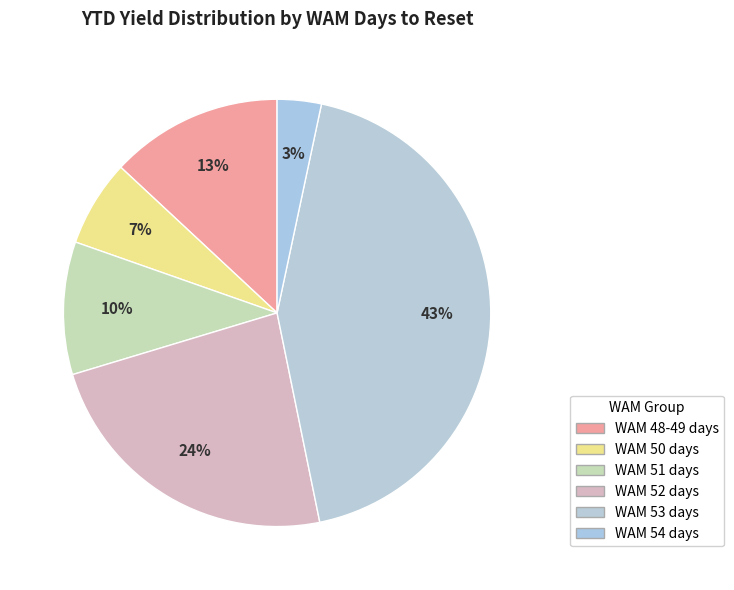

How many slices are in this pie chart?

6